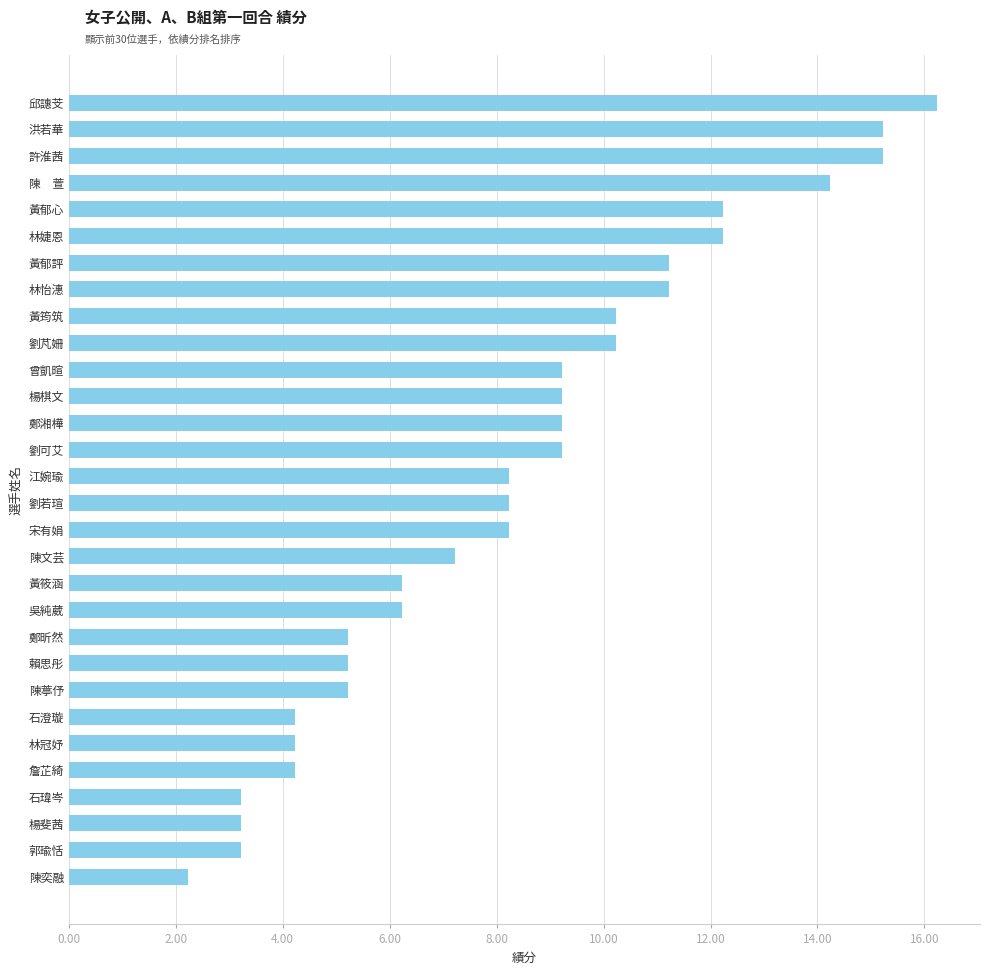

Count the number of data series in this chart.

1